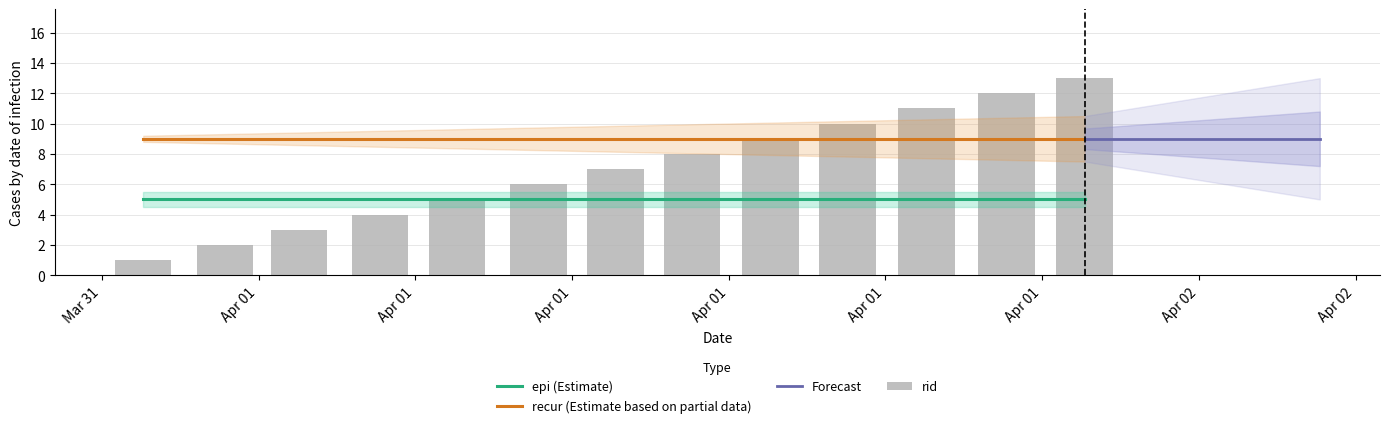

What is the value of the epi bar at the 7th from the left?

5